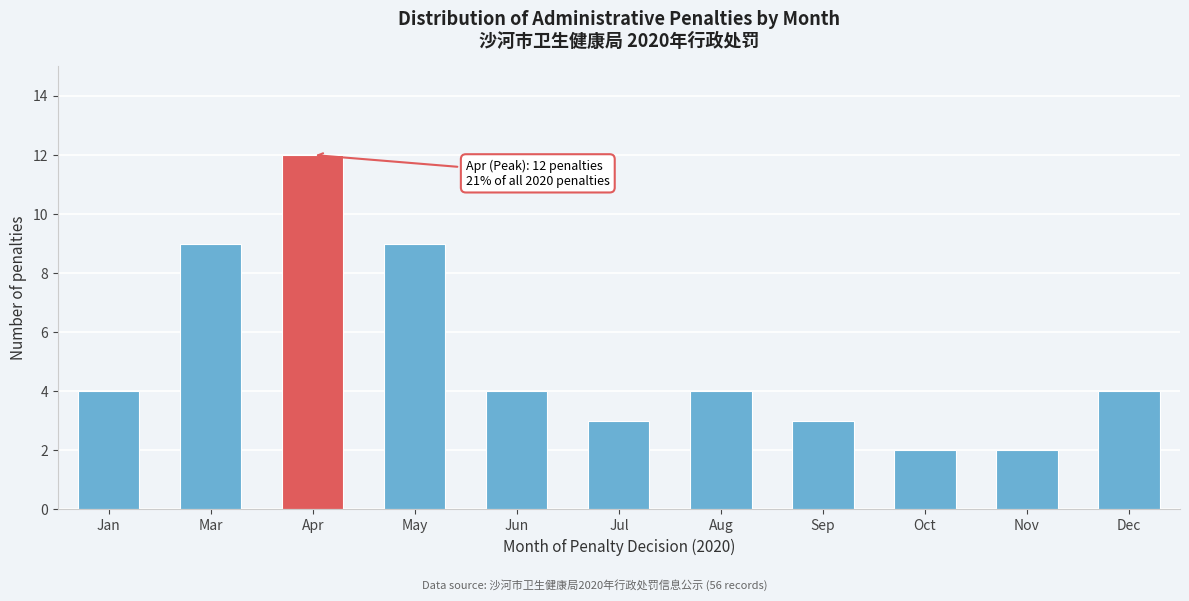

Reading left to right, transcribe all the data shown in this chart.

4	9	12	9	4	3	4	3	2	2	4